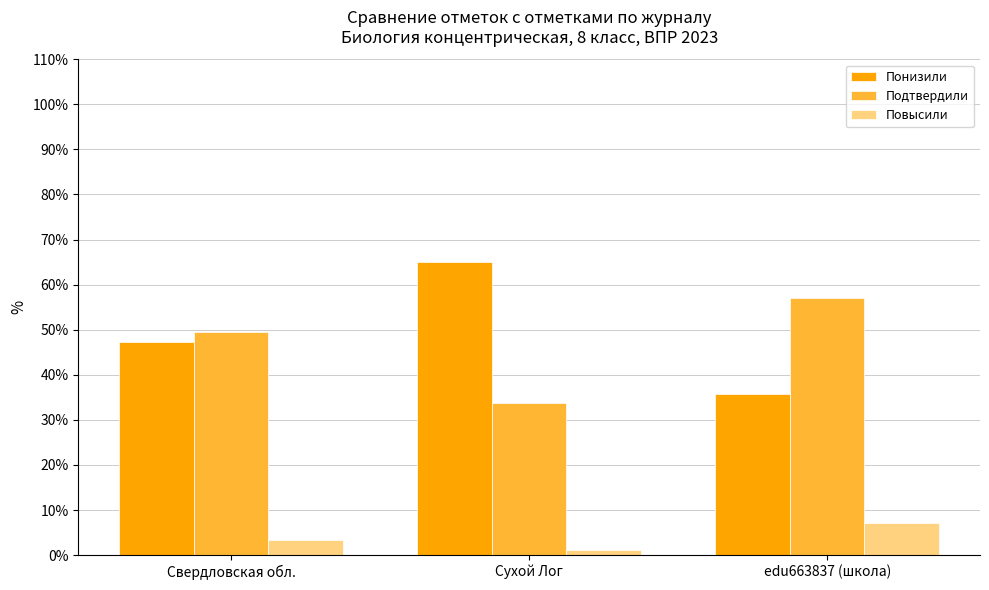

What are all the series names shown in the legend?

Понизили, Подтвердили, Повысили